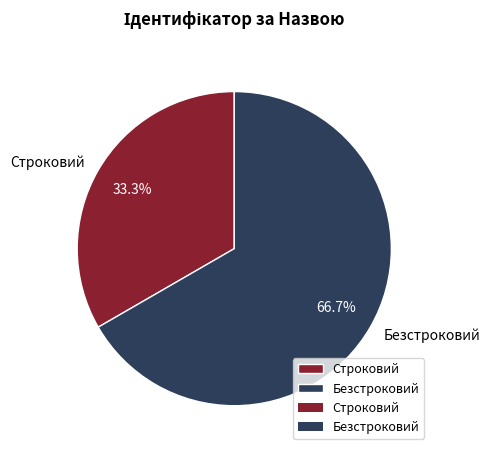

Is there a majority slice in this chart?

Yes